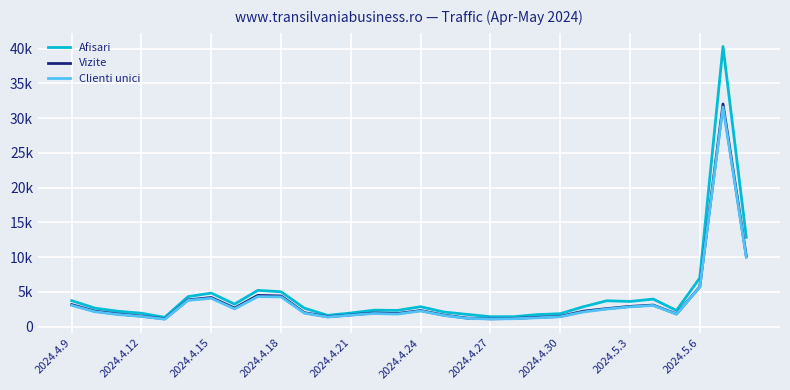

What are all the series names shown in the legend?

Afisari, Vizite, Clienti unici